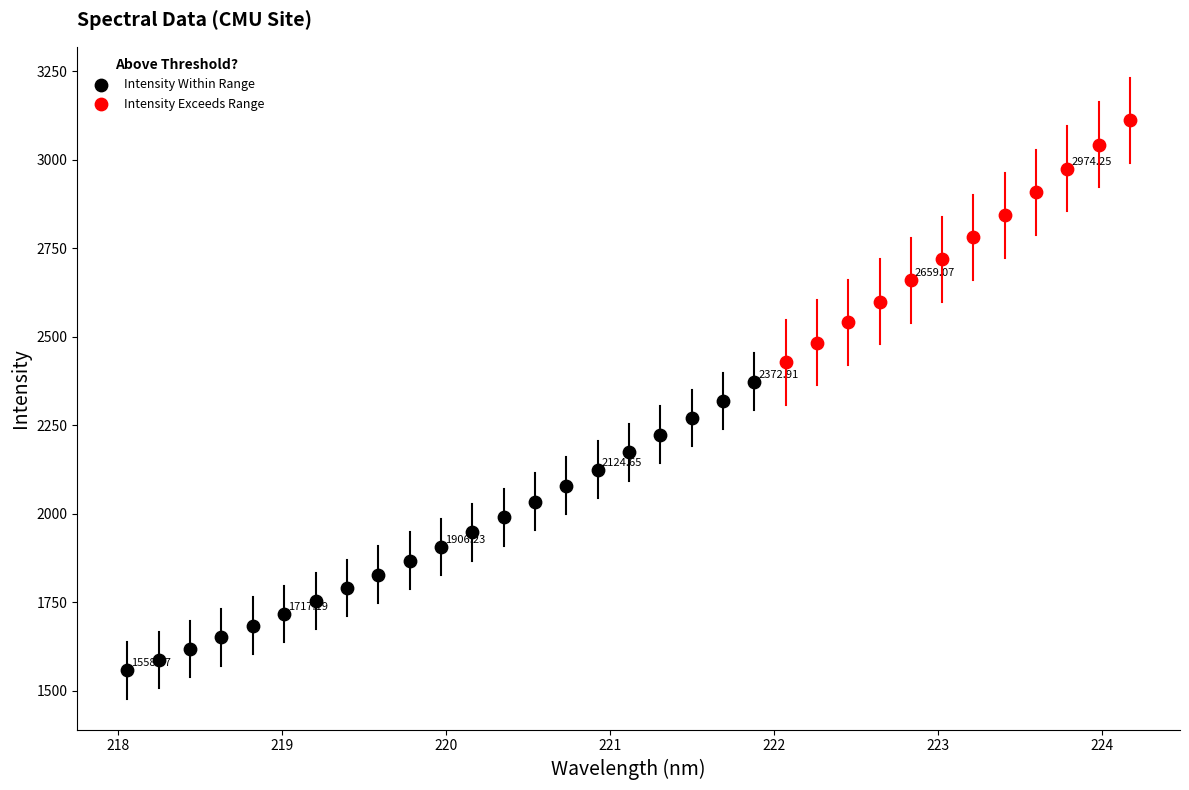

Which series has the widest spread of Y values?

Intensity Within Range